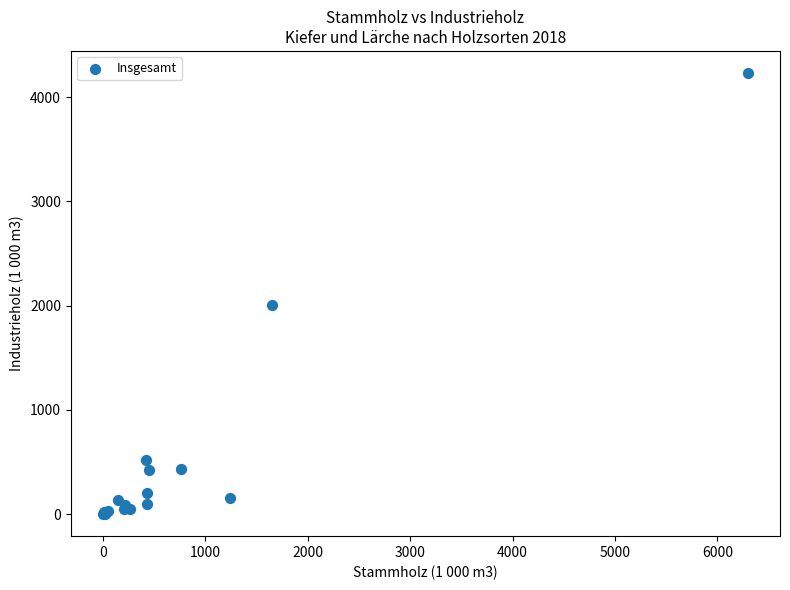

What Y value in the scatter plot is closest to 2115?

2009.7